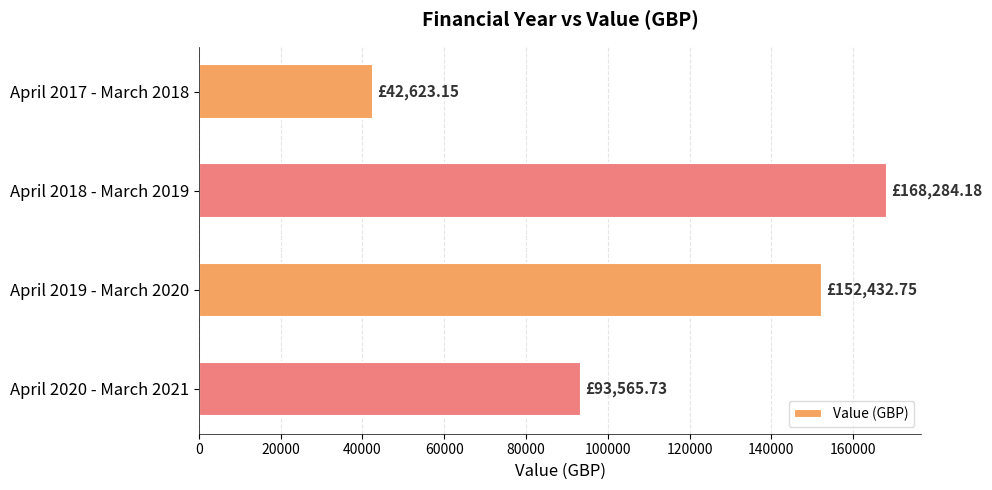

What is the ratio of the value at April 2019 - March 2020 to the value at April 2017 - March 2018?

3.6